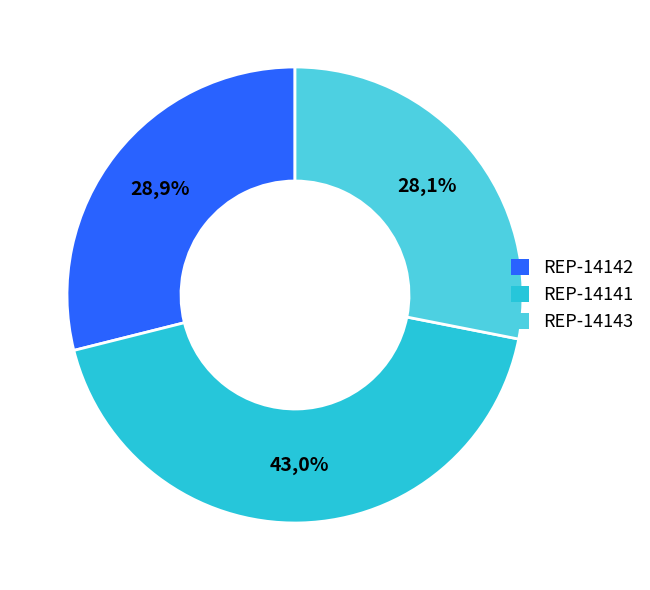

To the nearest percent, what is the difference between the REP-14143 and REP-14141 slice percentages?

15%